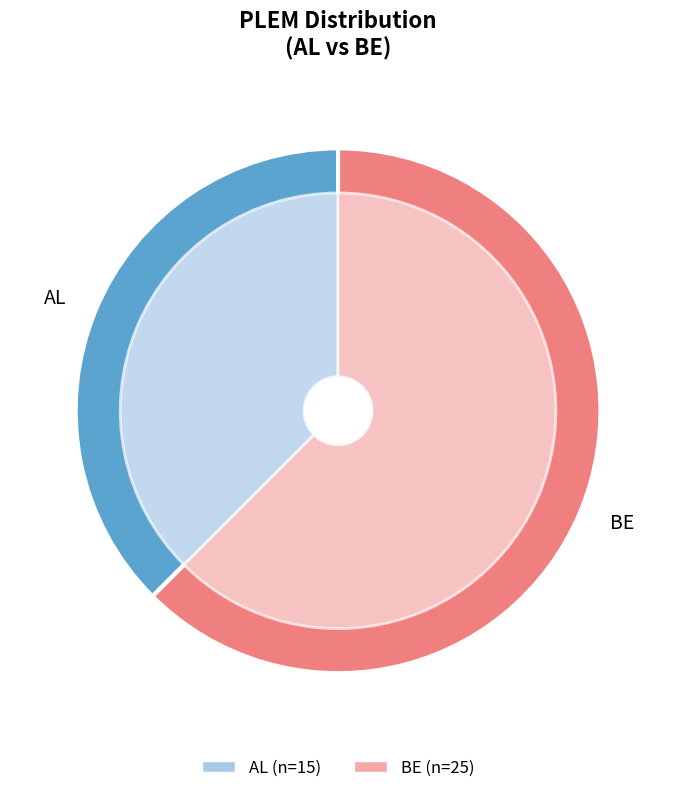

What is the majority slice?

BE